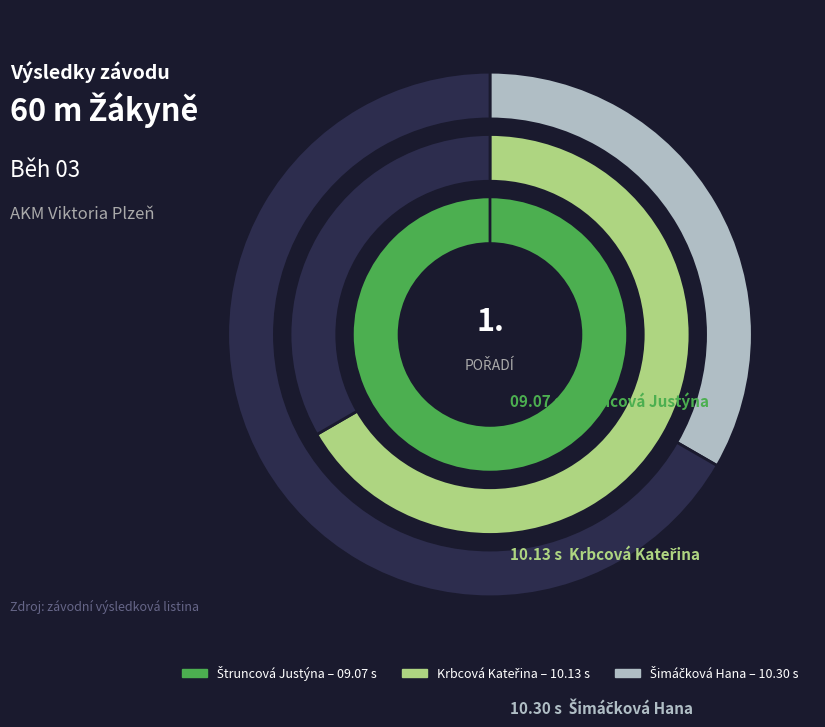

To the nearest percent, what is the difference between the largest and smallest slice percentages?

33%